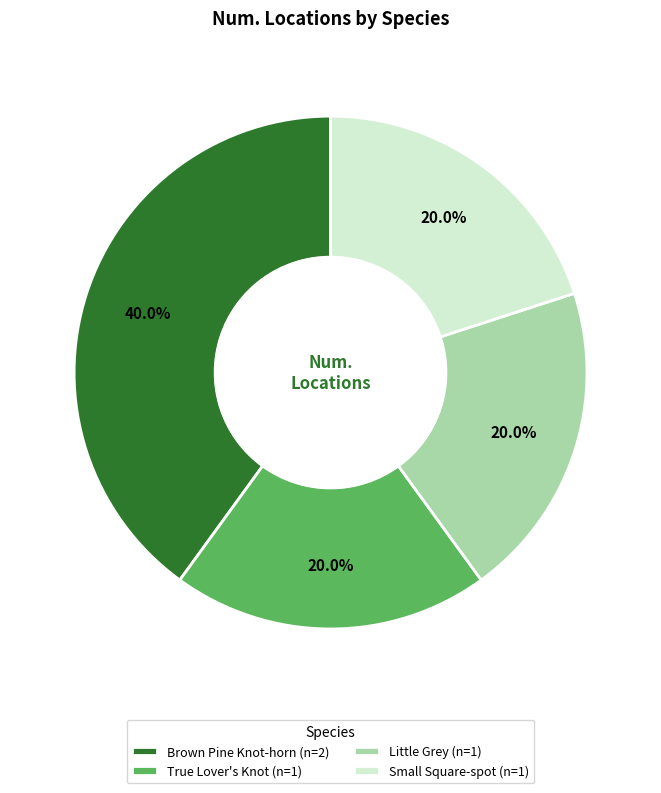

Does True Lover's Knot represent more than half of the total?

No